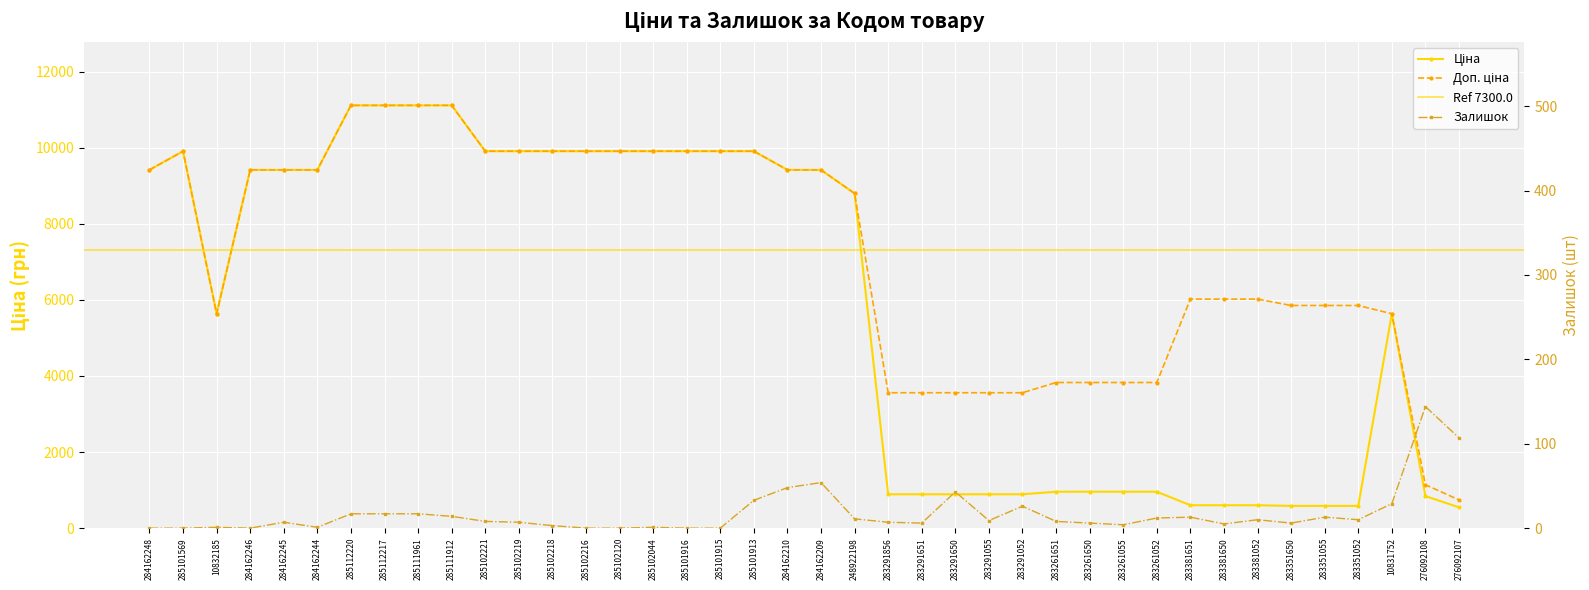

What is the sum of all Залишок values?

697.0